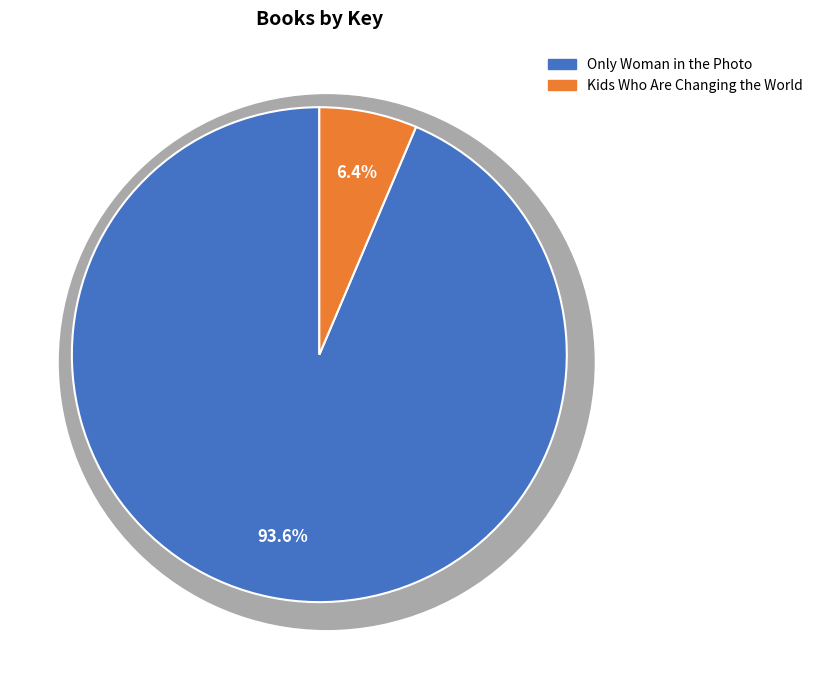

What is the ratio of the value at Kids Who Are Changing the World to the value at Only Woman in the Photo?

0.1